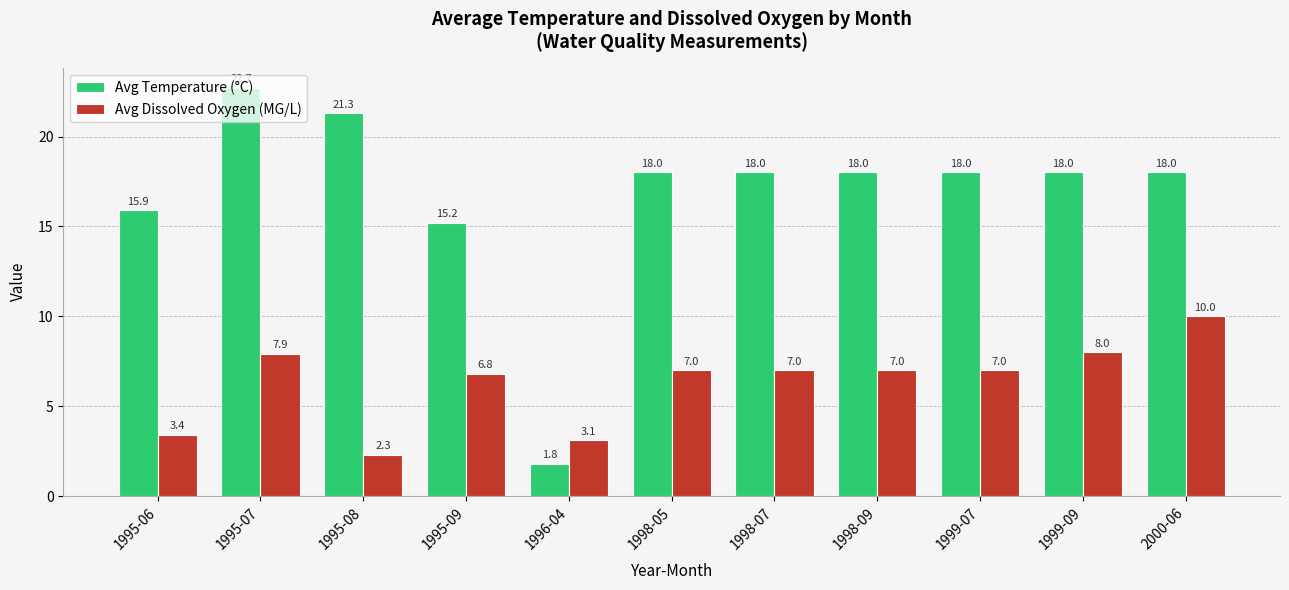

Are the bars grouped side by side (vs. stacked)?

Yes